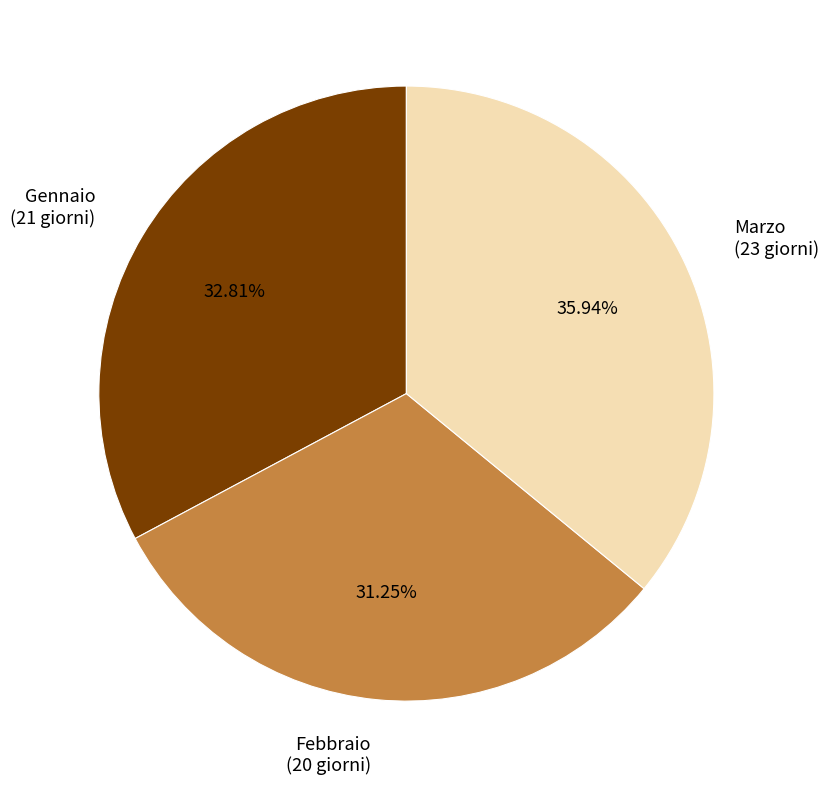

True or false: Gennaio accounts for 20% of the total.

False